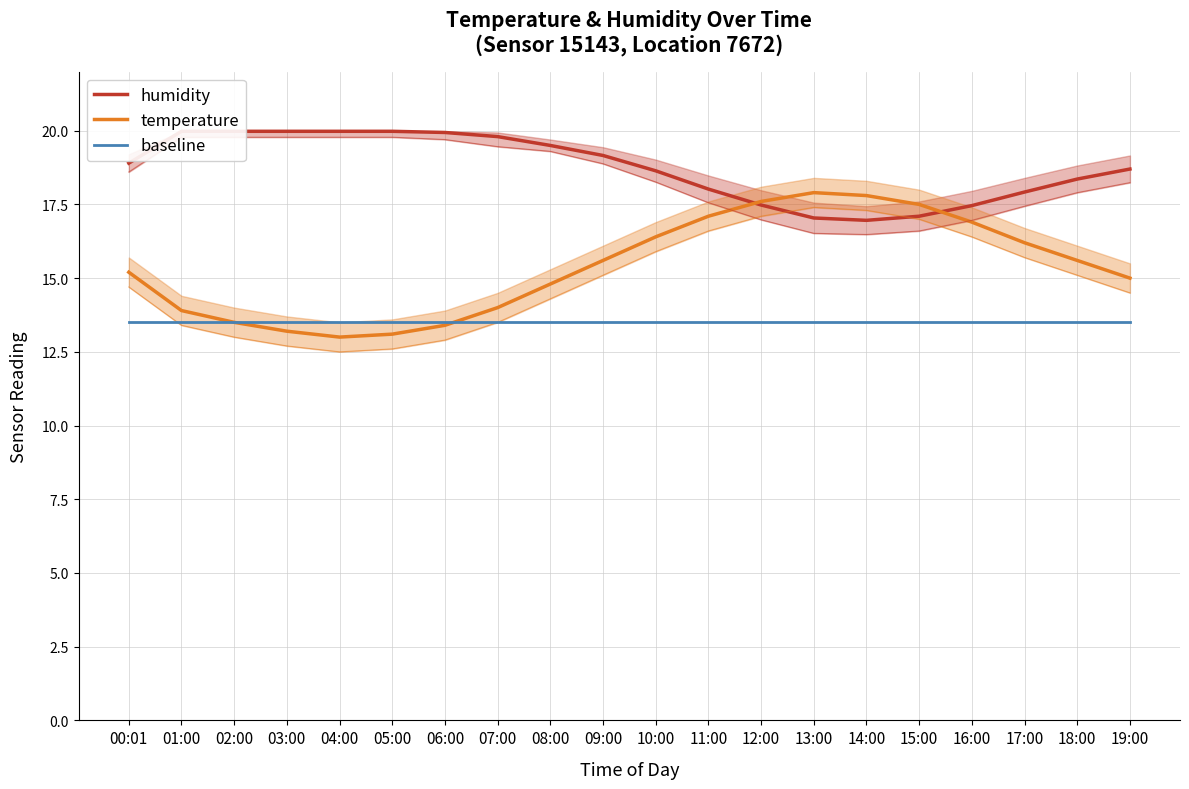

What is the difference between the humidity values at 01:00 and 10:00?

1.3